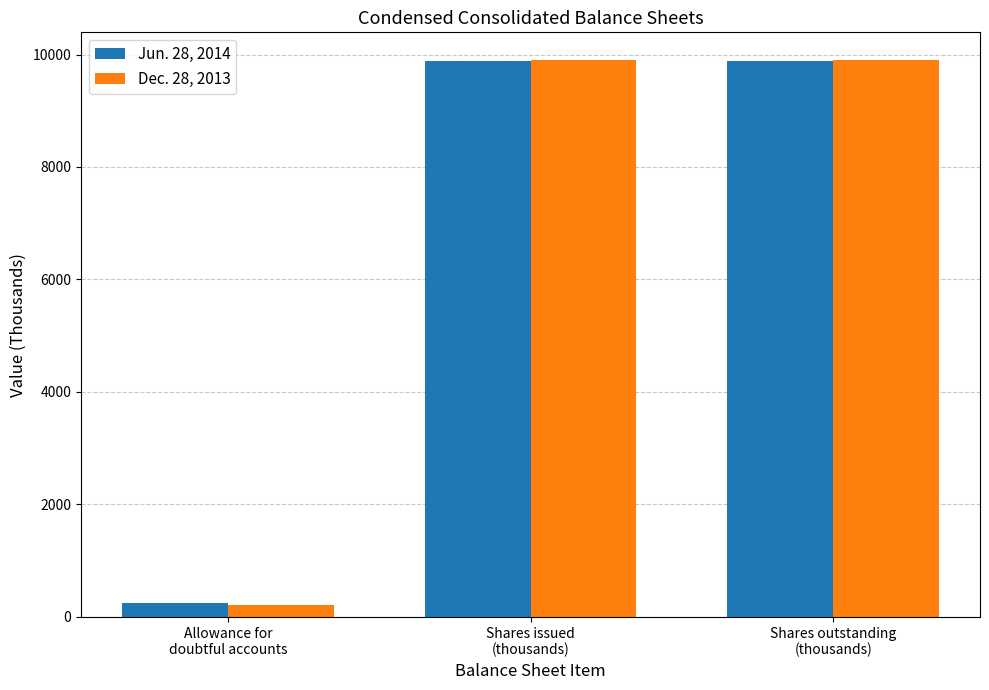

What are all the series names shown in the legend?

Jun. 28, 2014, Dec. 28, 2013